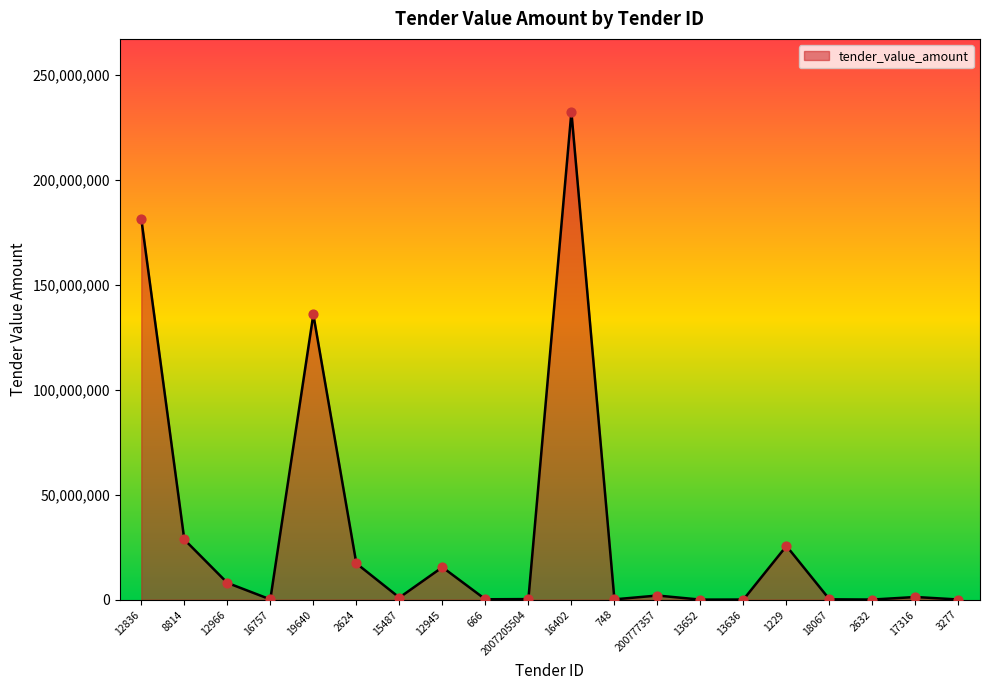

What is the change in value from 13652 to 17316?

+1247207